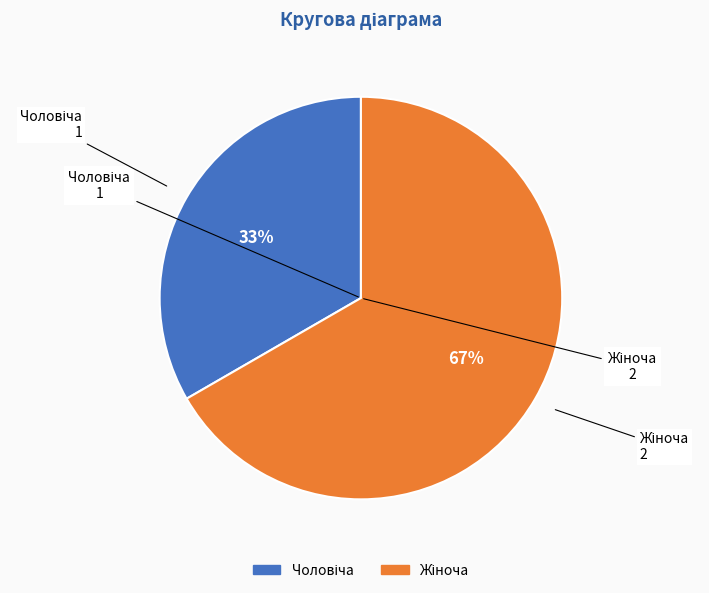

To the nearest percent, what is the average slice percentage?

50%